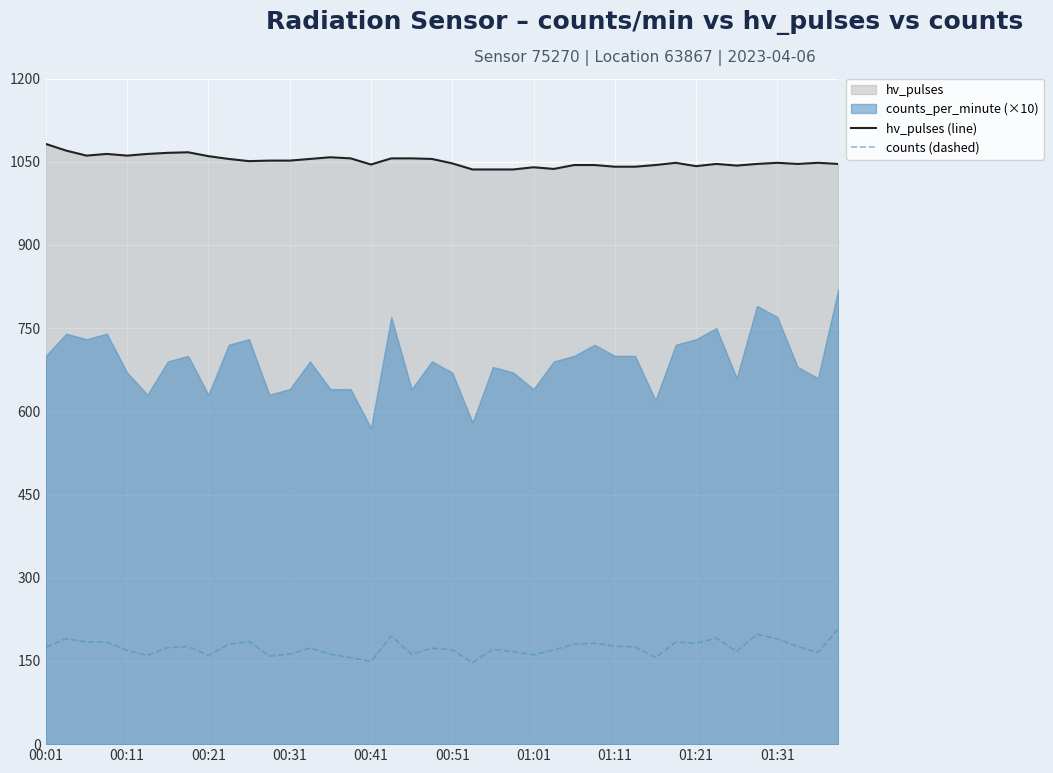

What is the average value of the hv_pulses (line) series?

1051